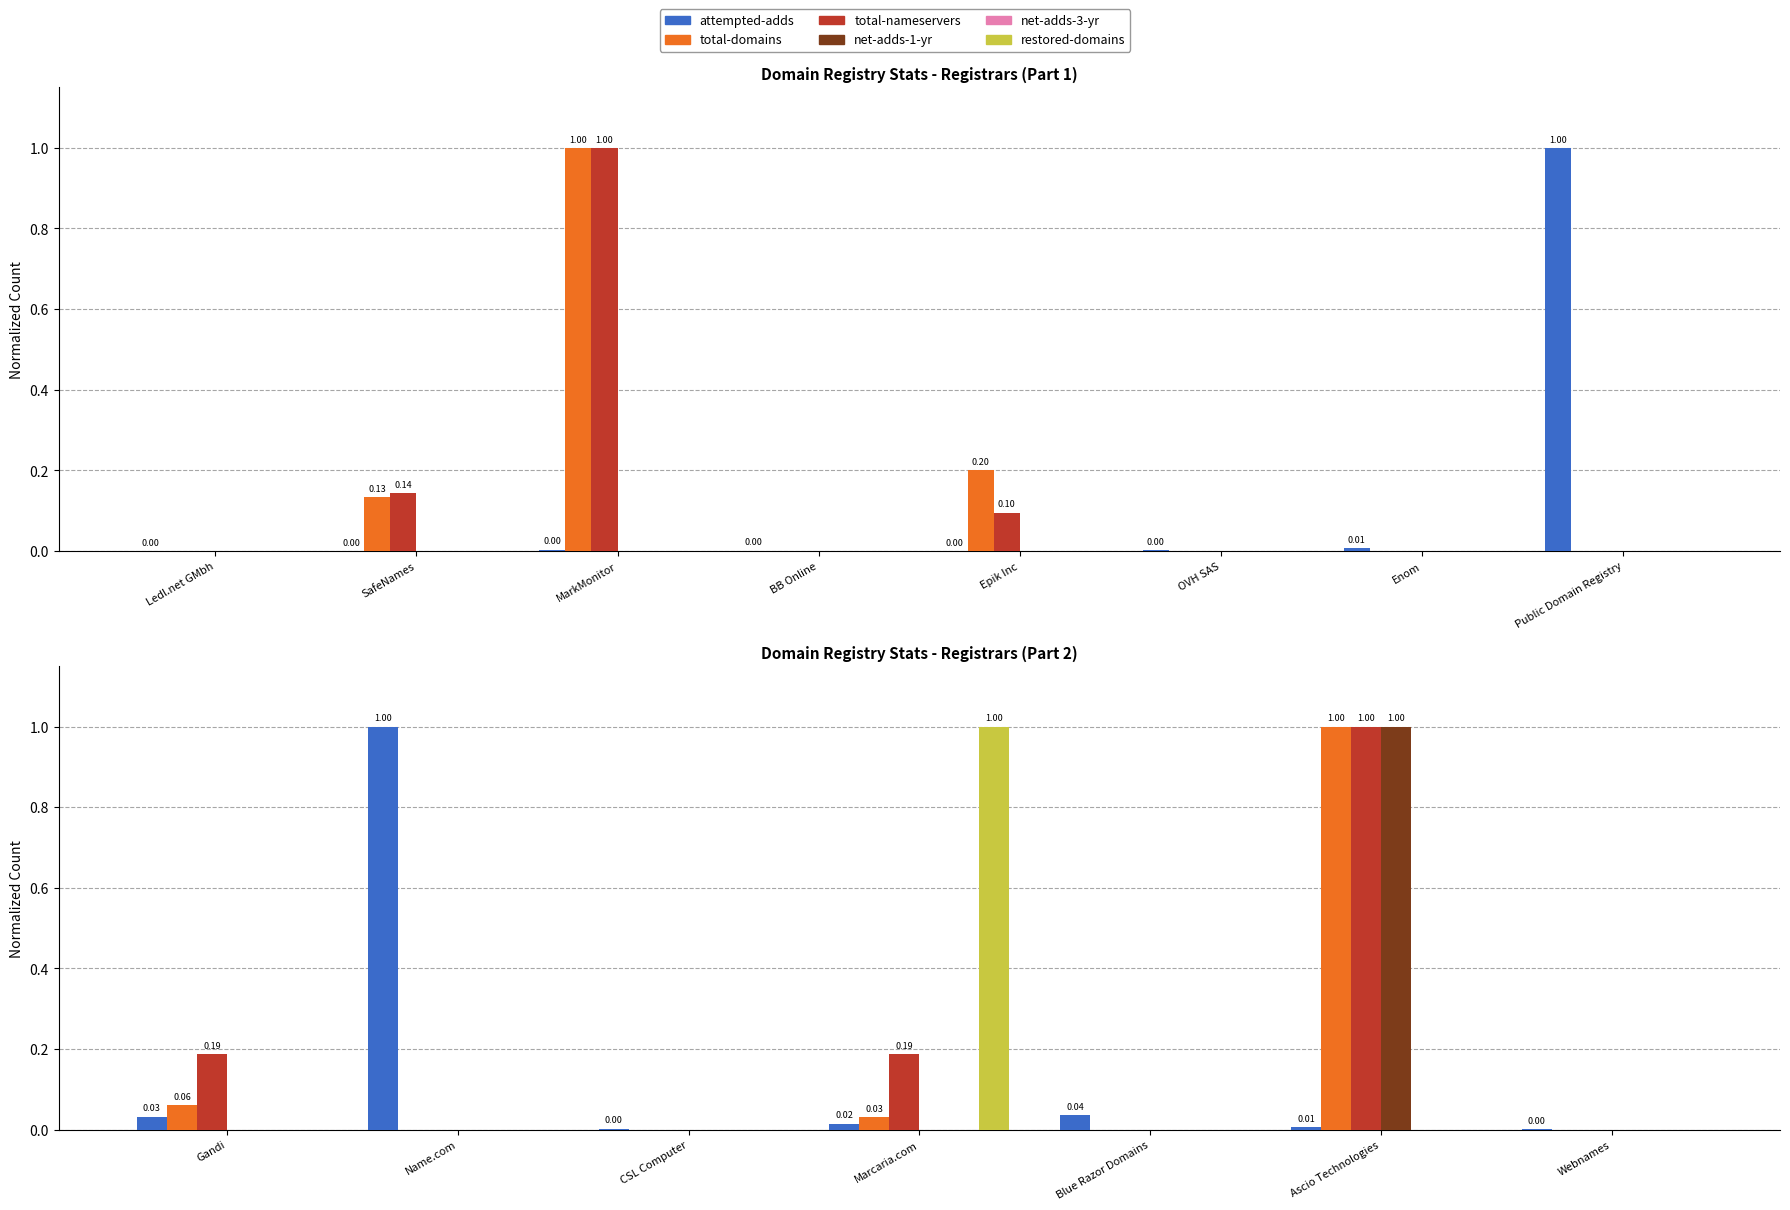

List the series in order of their peak value, highest first.

attempted-adds, total-domains, total-nameservers, net-adds-1-yr, restored-domains, net-adds-3-yr